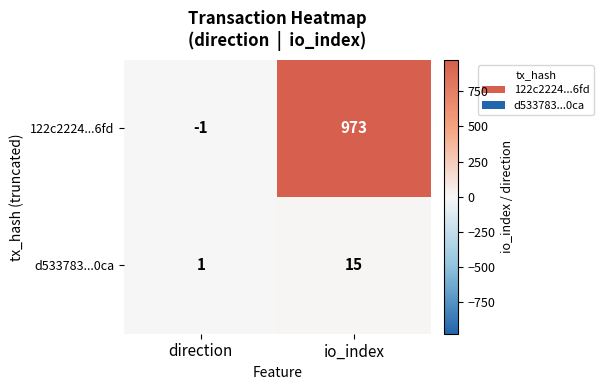

Which series has the largest total across all categories?

122c2224...6fd